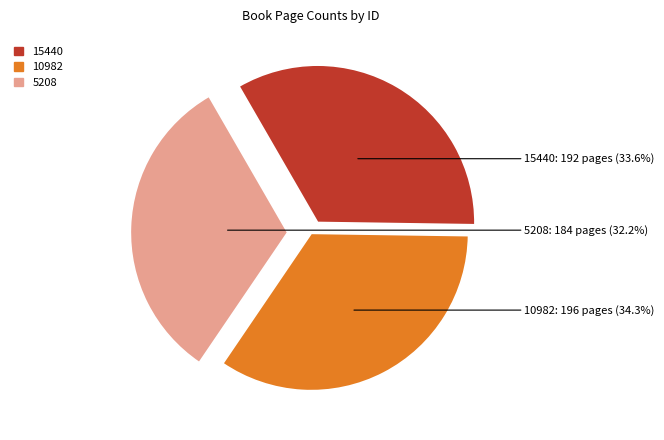

What portion of the pie excludes 10982?

65.7%